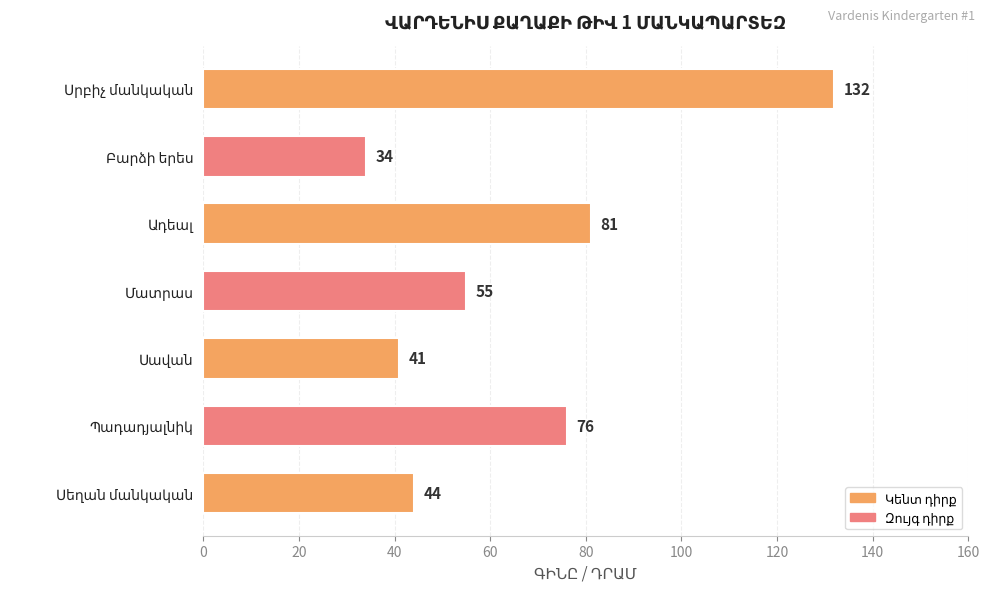

What is the minimum value shown in the chart?

34